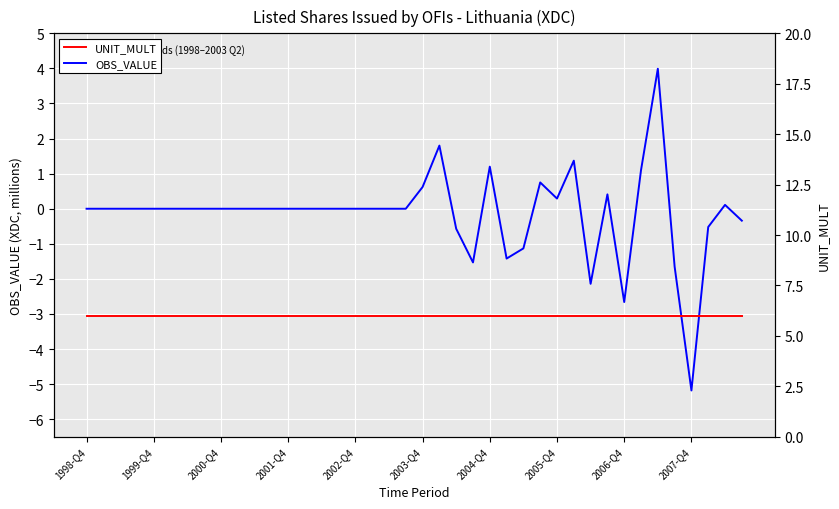

What is the highest value of the OBS_VALUE series?

4.0